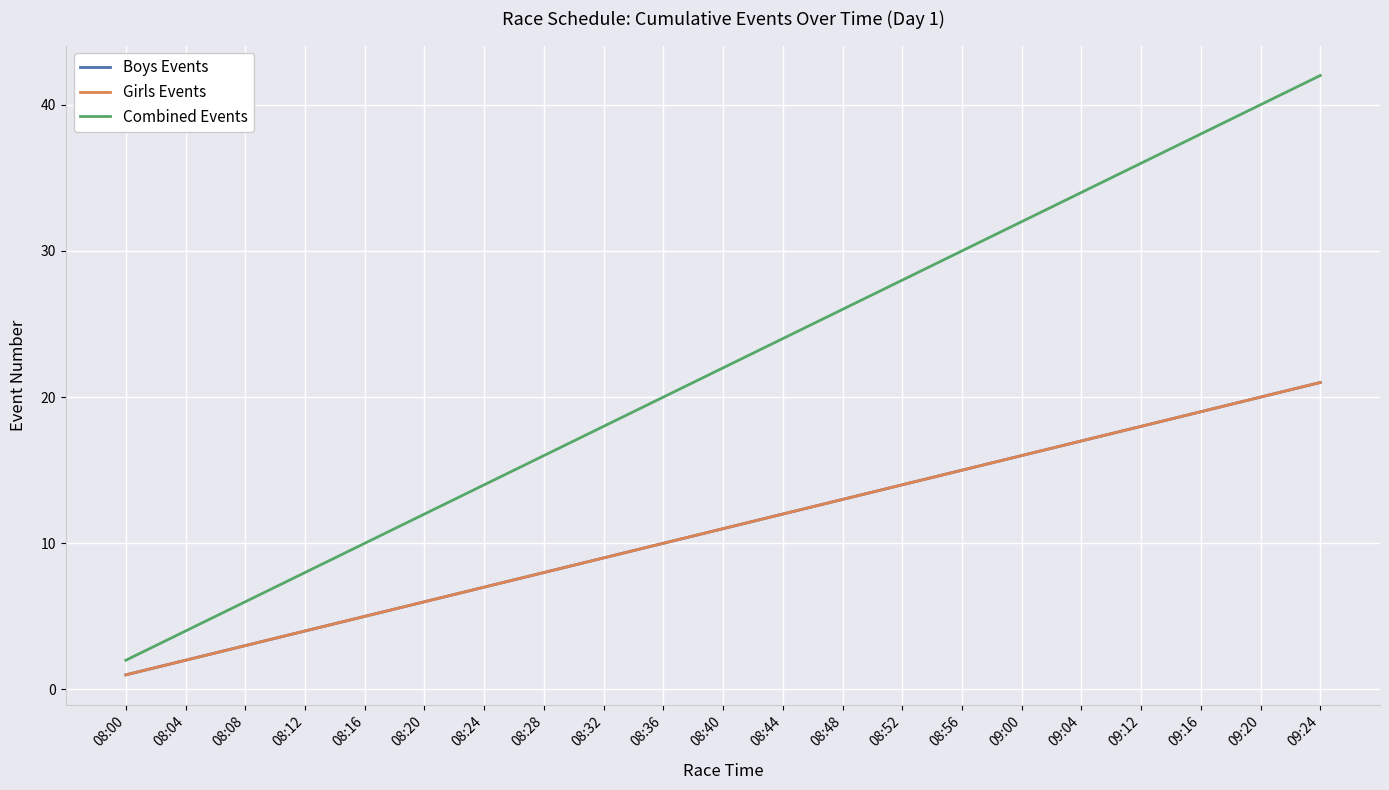

True or false: Girls Events has more than 0 interior local peaks.

False